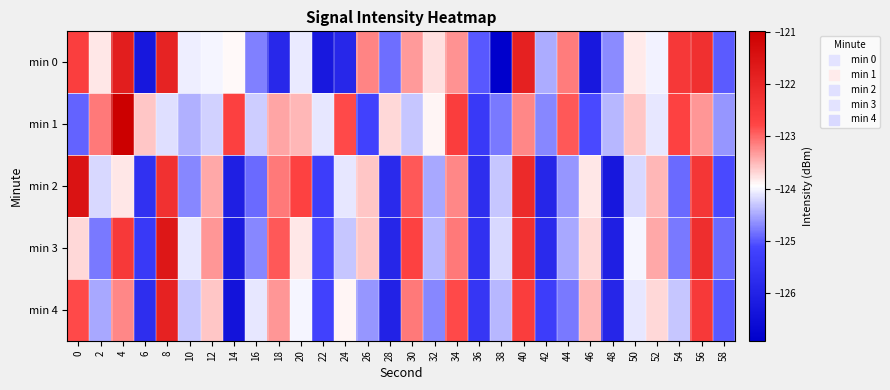

How many distinct data groups are displayed?

5